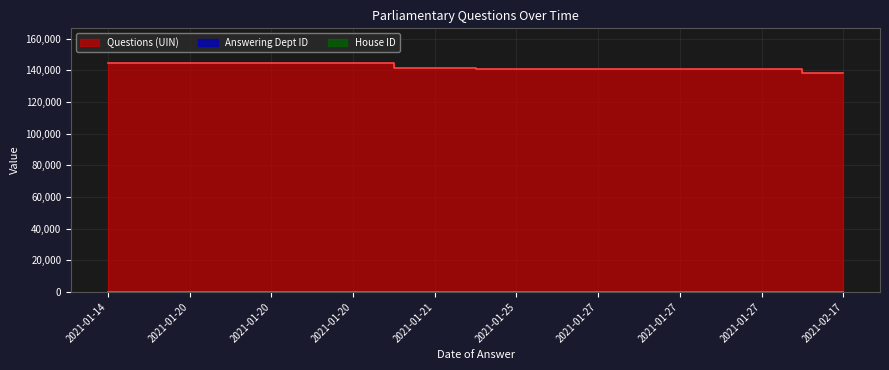

What is the value of the Questions (UIN) point at the 10th from the left?

138007